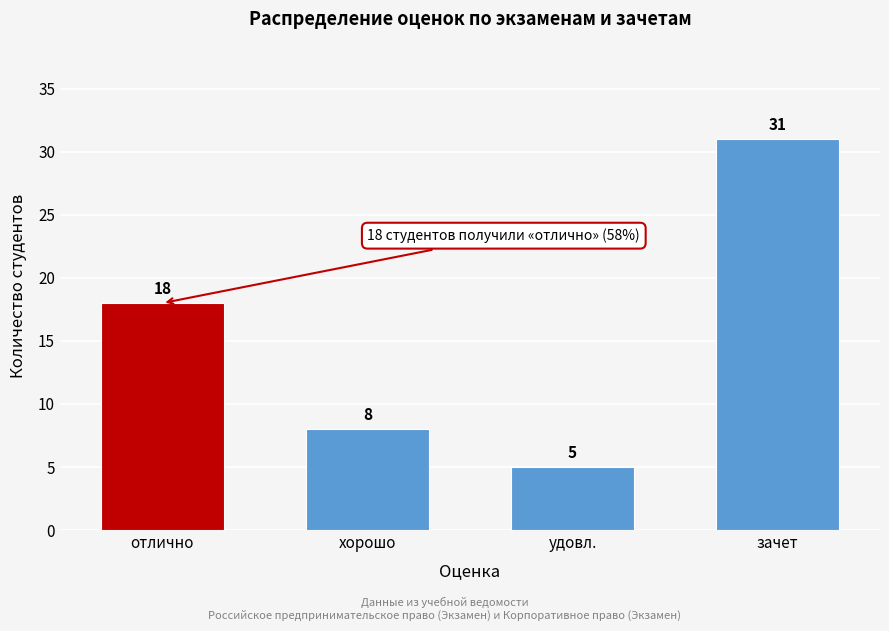

Reading right to left, extract all data points from this chart.

31	5	8	18